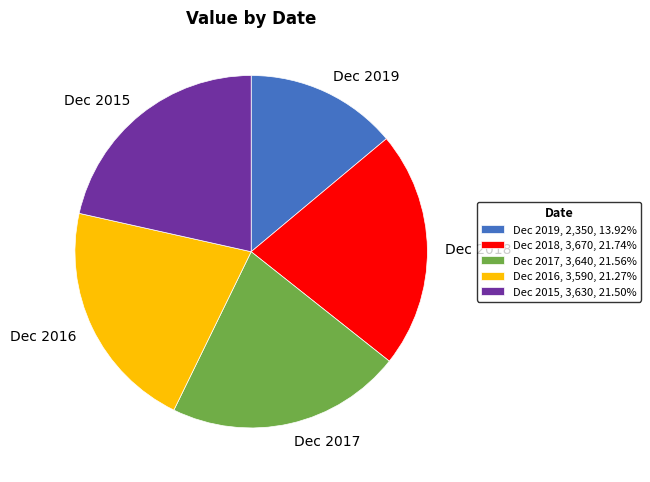

Is the sum of Dec 2019, 2,350, 13.92% and Dec 2016, 3,590, 21.27% greater than half?

No